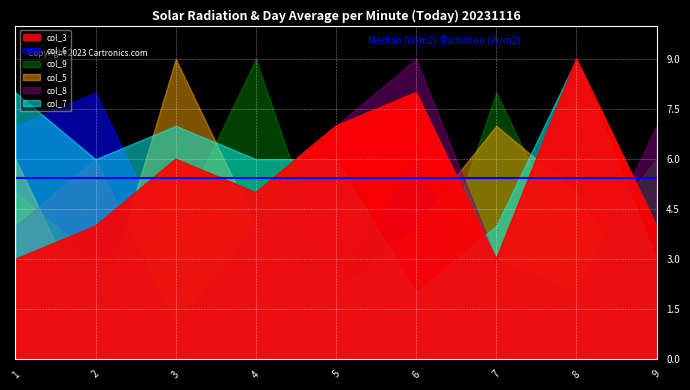

How many data points in col_9 are less than 4?

4